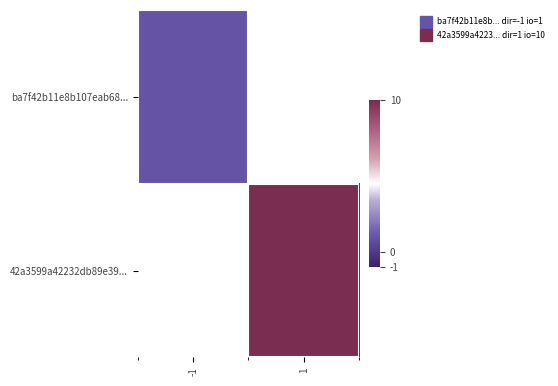

List the labels in order of ba7f42b11e8b107eab68... value, smallest first.

-1, 1